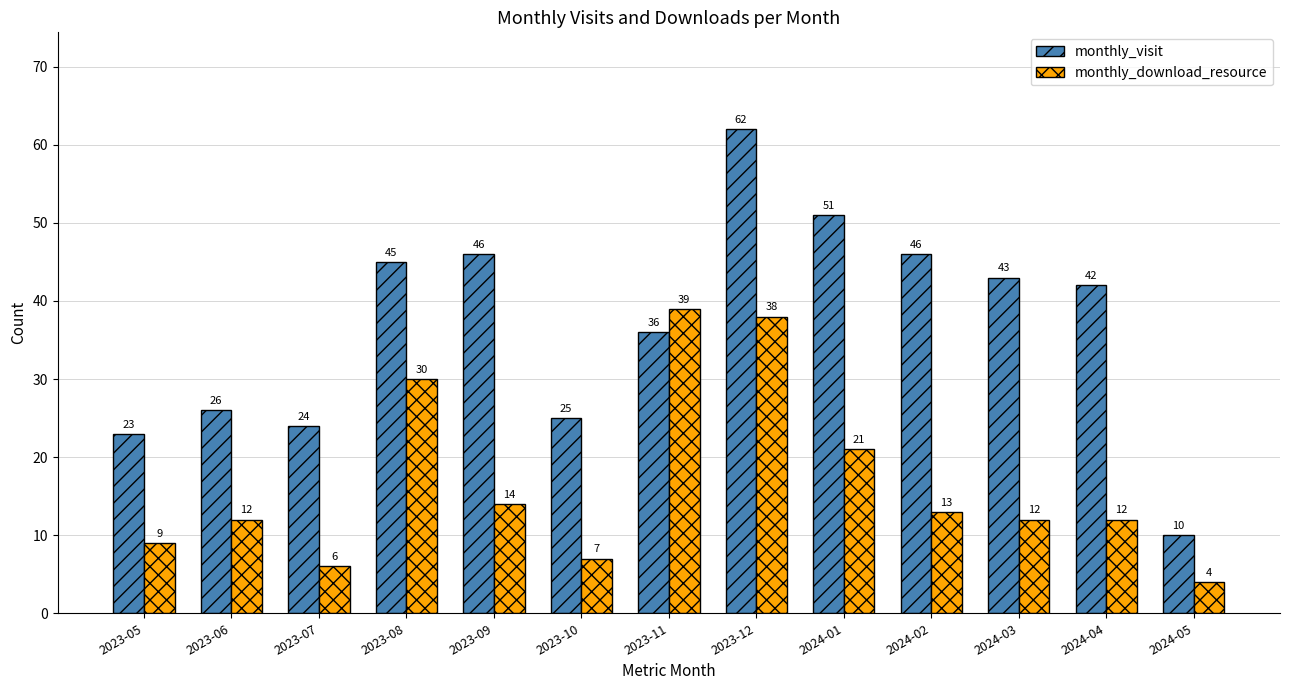

Where is monthly_visit nearest to the value 36?

2023-11